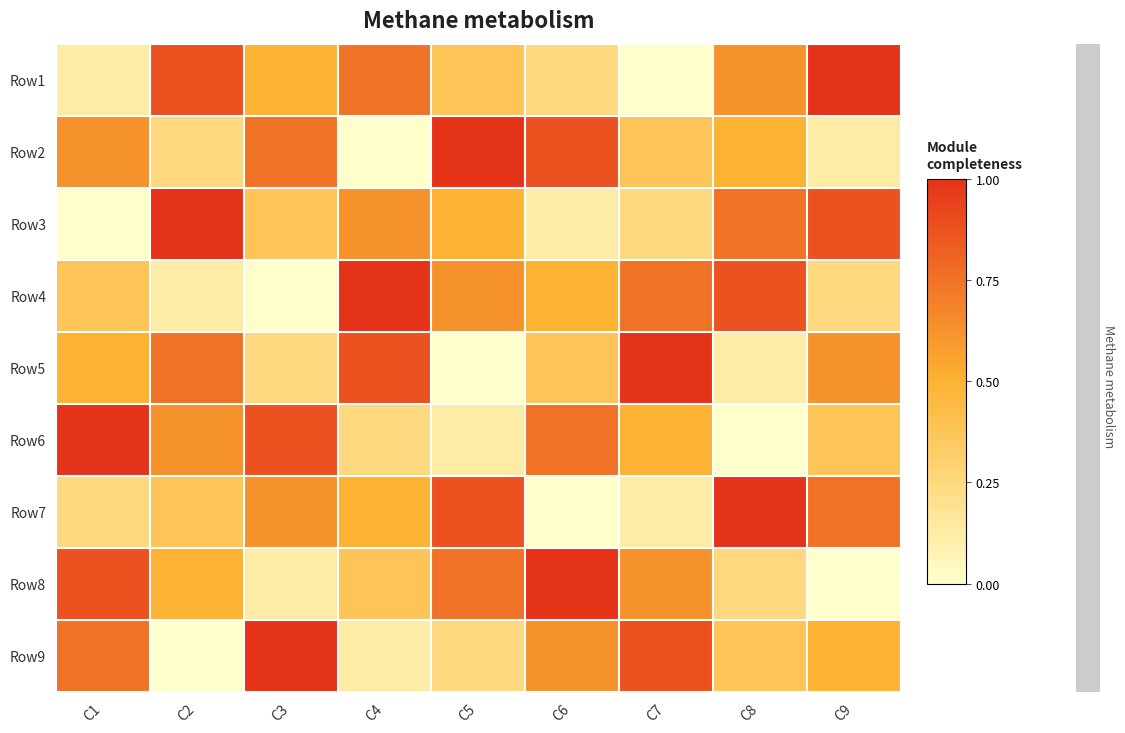

Rank the series by their maximum value, from lowest to highest.

Row1, Row2, Row3, Row4, Row5, Row6, Row7, Row8, Row9